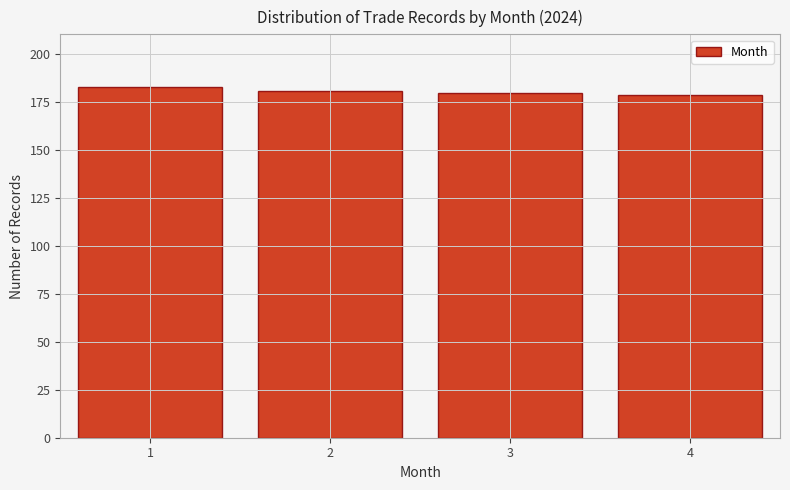

Reading left to right, list all the values displayed in this chart.

183	181	180	179